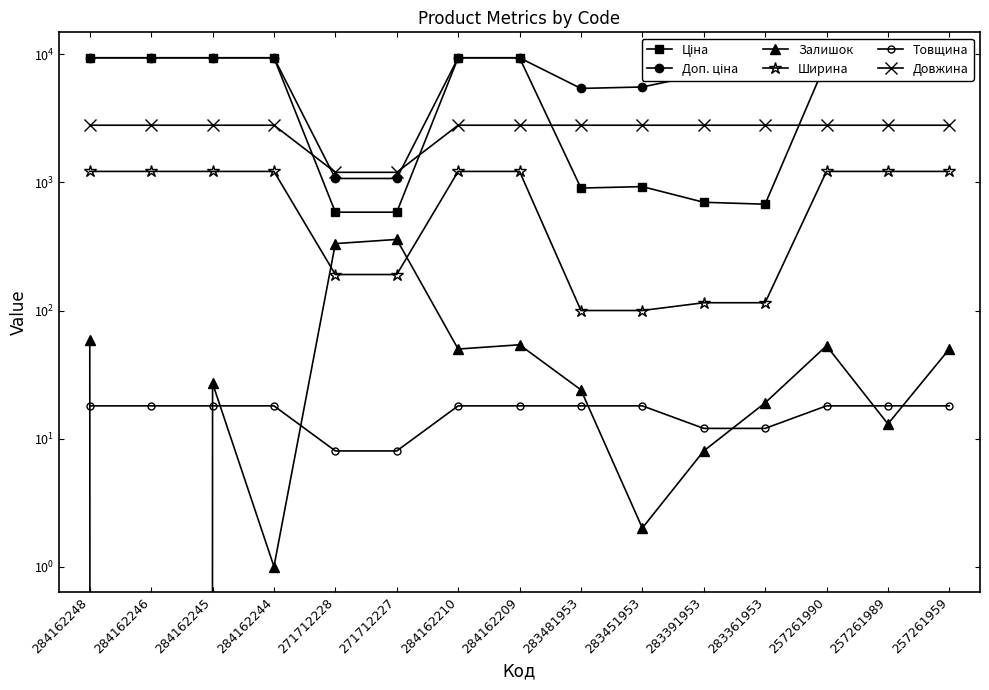

What is the difference between the Доп. ціна values at 284162248 and 283451953?

3847.0